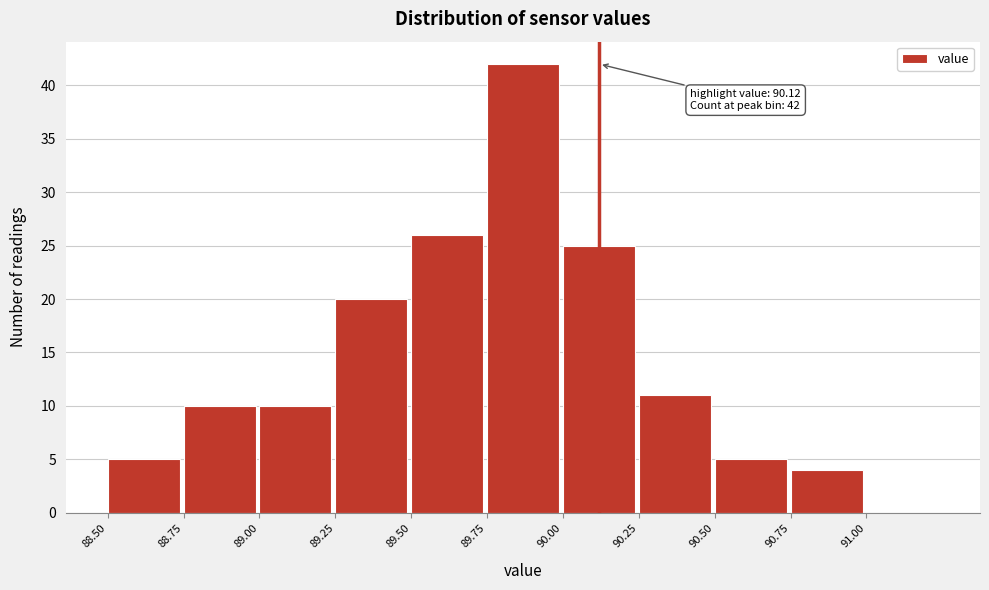

Which range on the x-axis has the tallest bar?

89.75 to 90.00